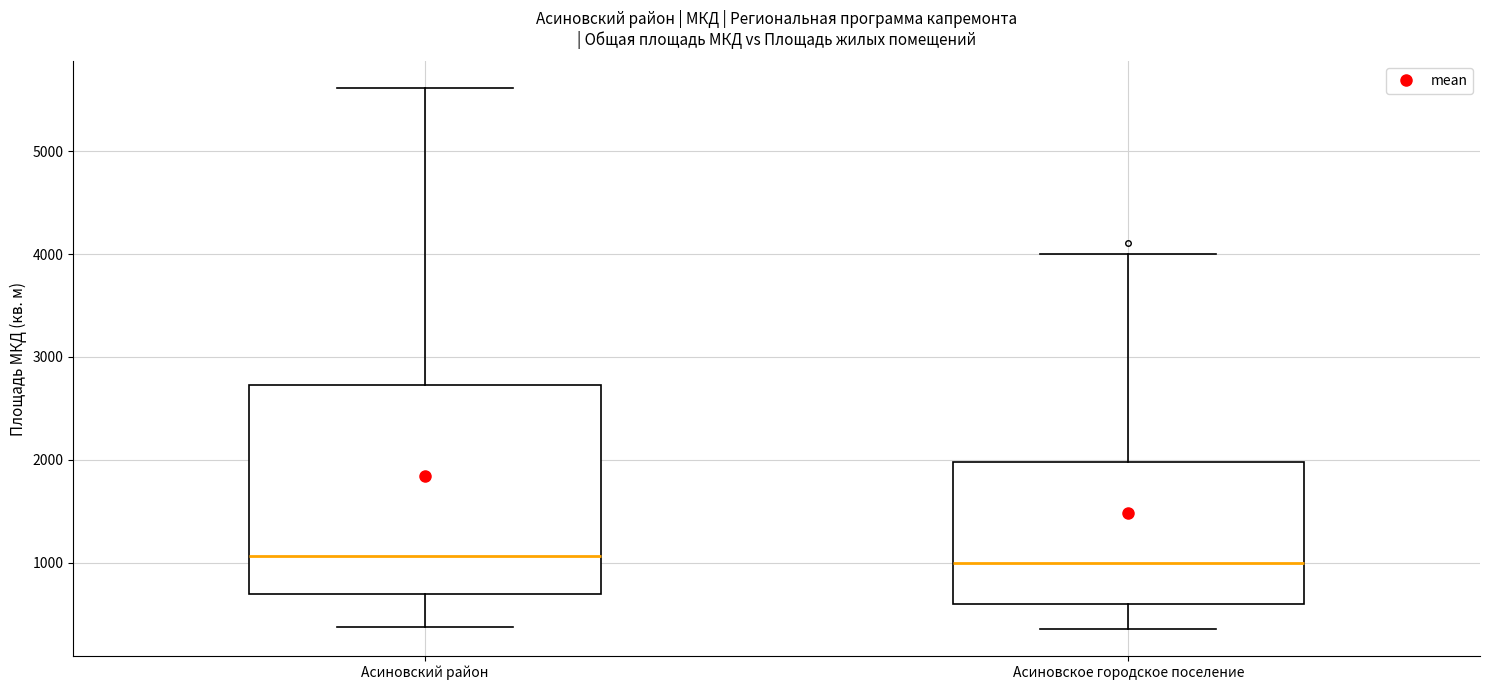

Where is the upper edge of the box for Асиновское городское поселение on the y-axis? The values are not printed on the chart, so give them approximately, as read against the axis.

2000